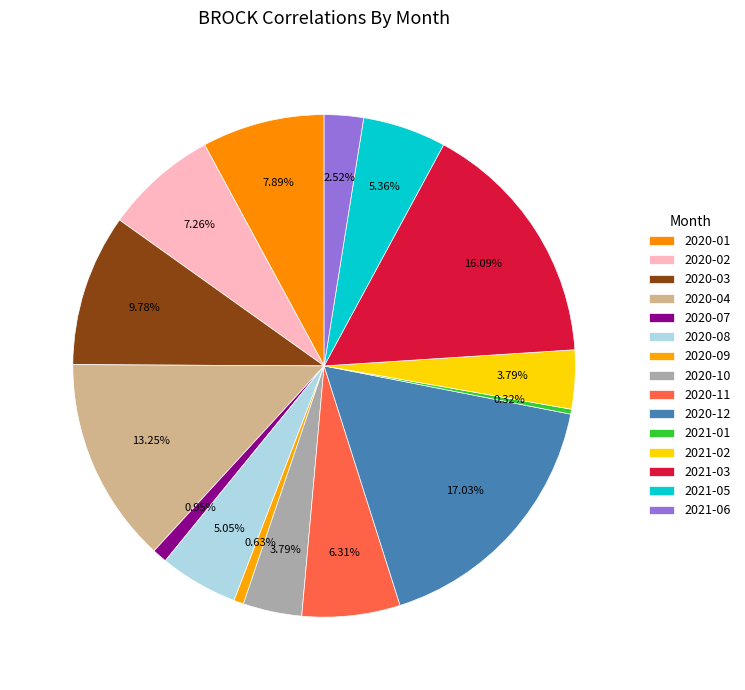

How many slices are in this pie chart?

15